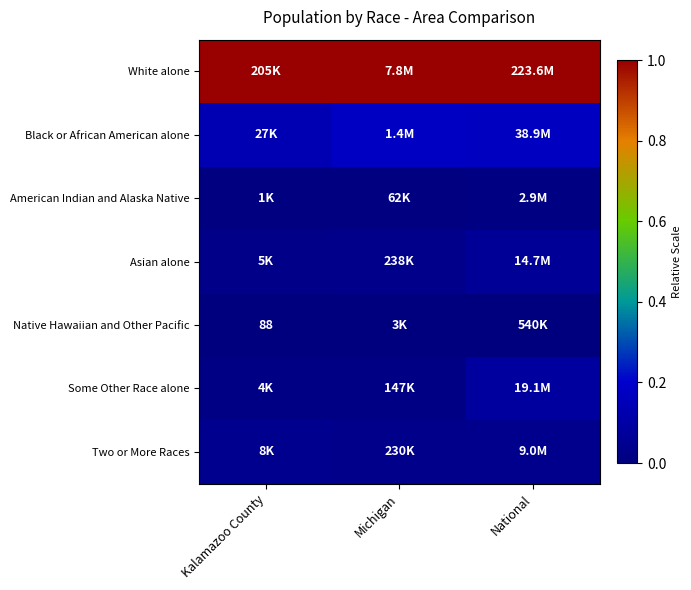

How many distinct data groups are displayed?

7